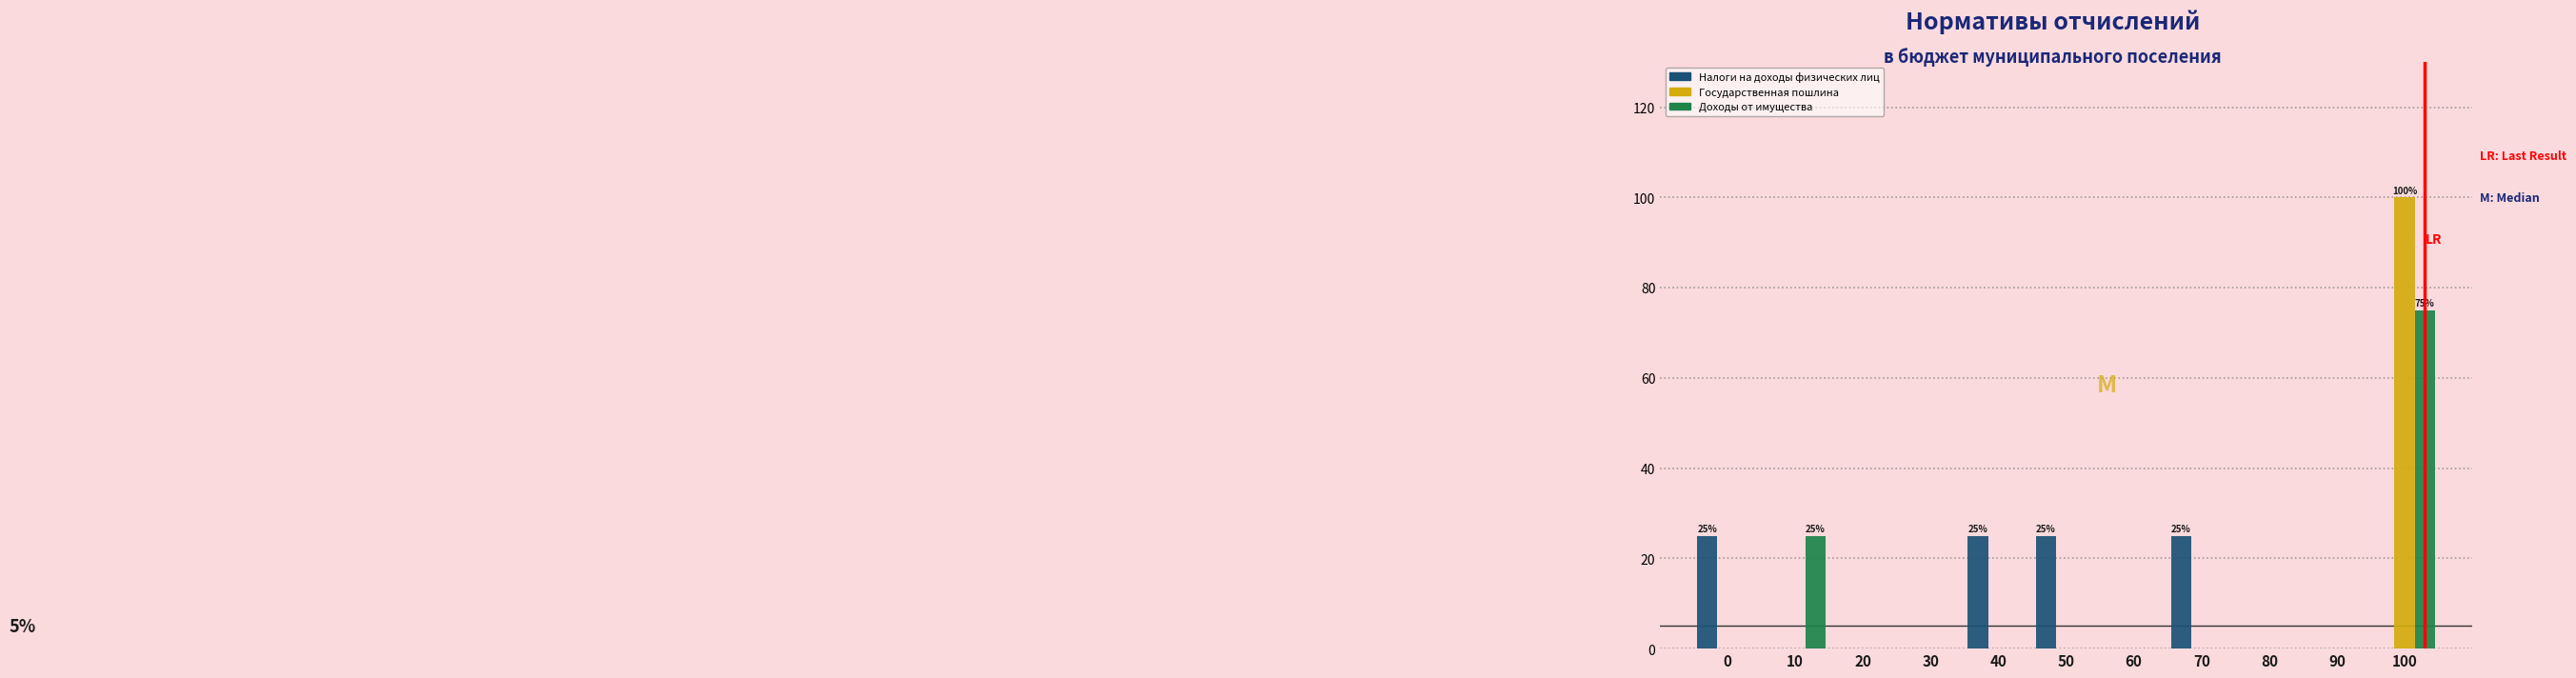

True or false: Государственная пошлина has a value of 0 at 90.

True